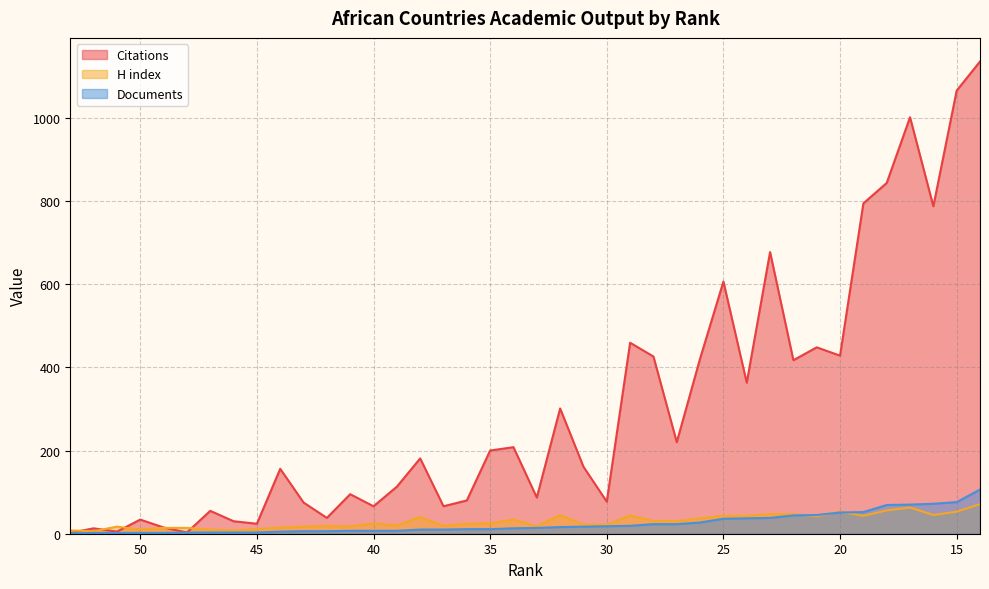

Between 48 and 43, which series saw the biggest shift?

Citations